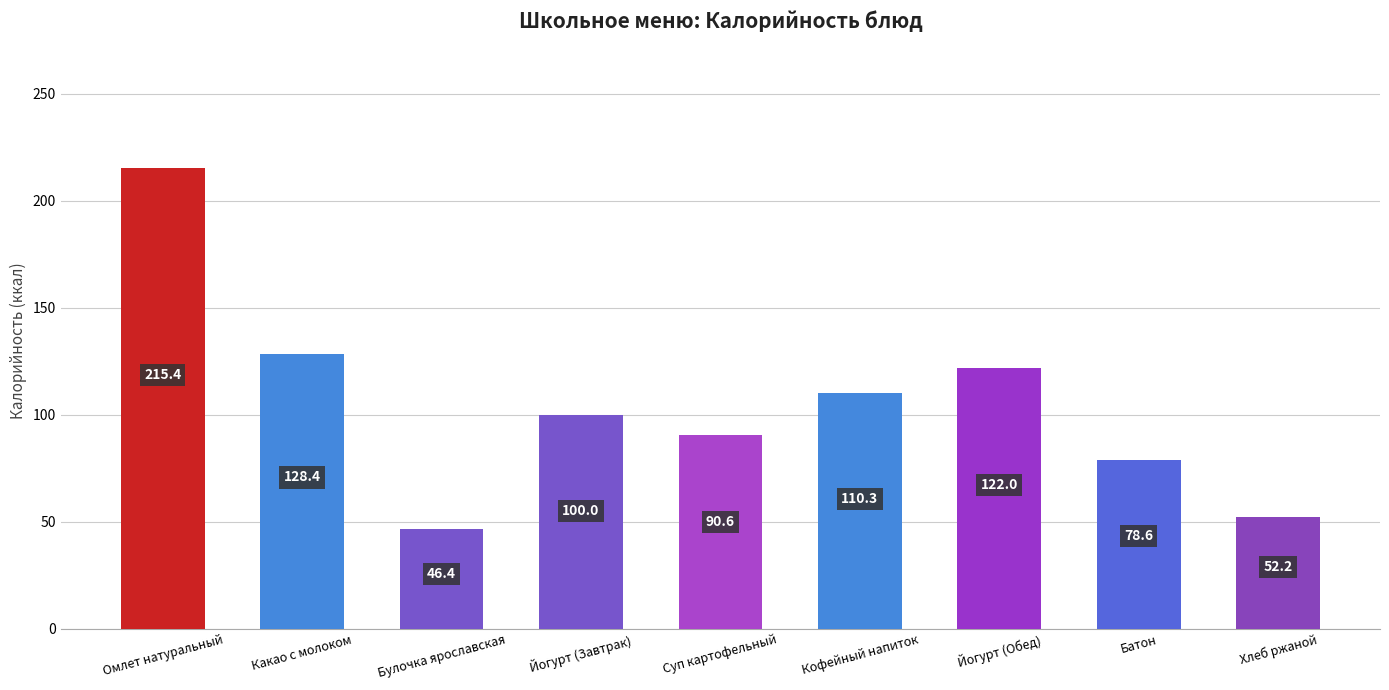

Approximately how many times larger is the value at Суп картофельный compared to Какао с молоком?

0.7